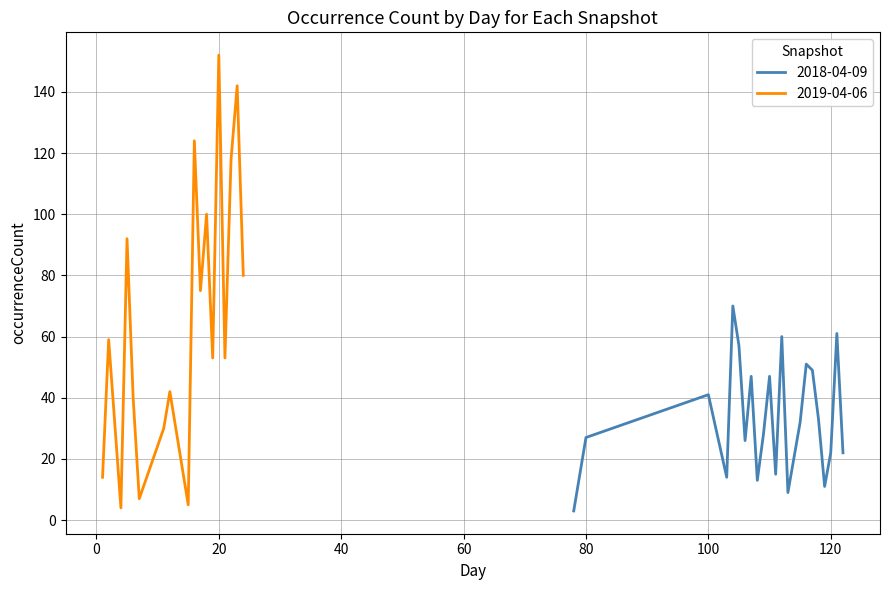

Which category has the highest value across all series?

20